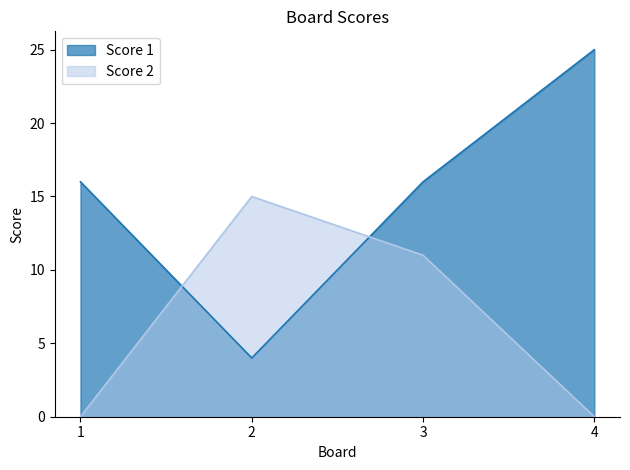

What is the difference between the Score 1 values at 1 and 2?

12